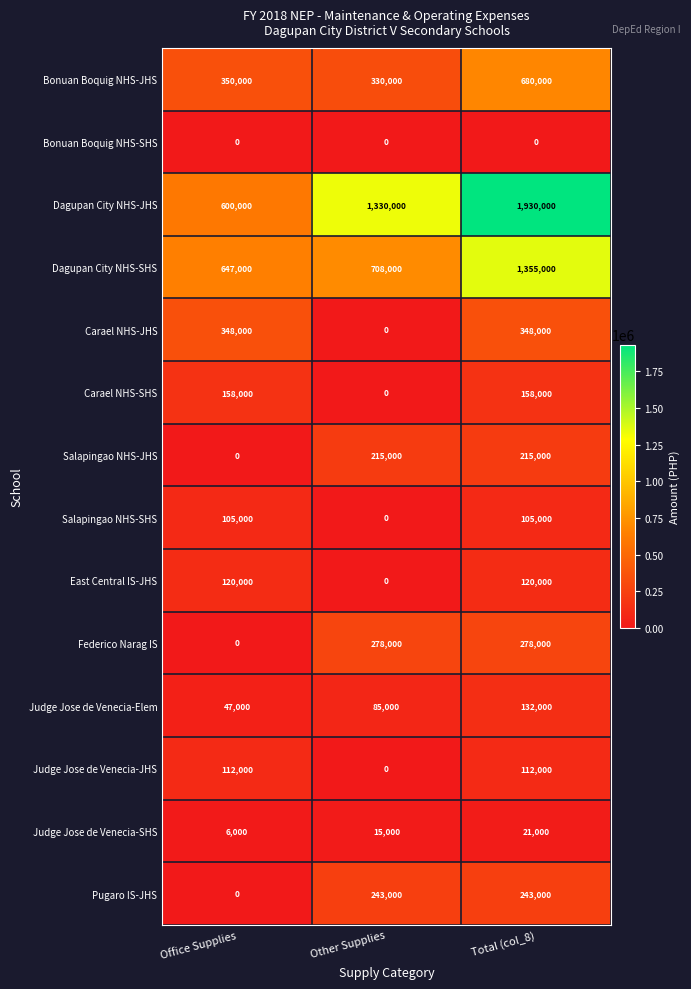

What is the spread (max minus min) of values at Office Supplies?

647000